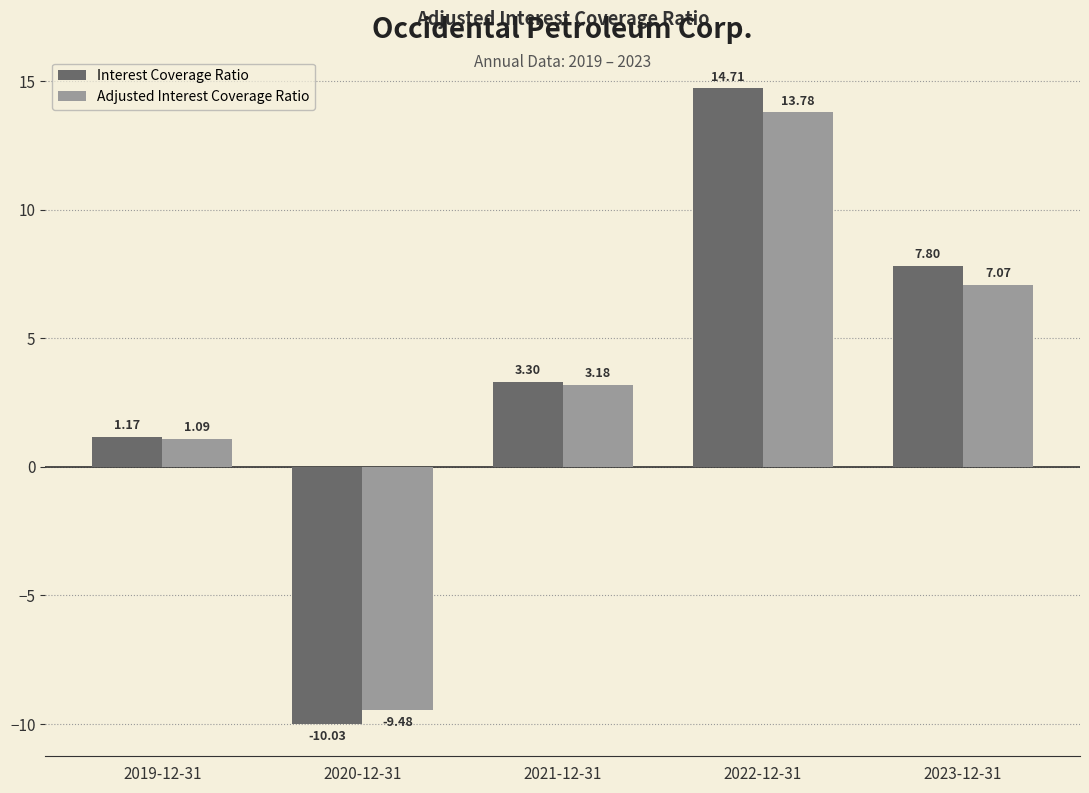

At which category is the sum across all series the highest?

2022-12-31